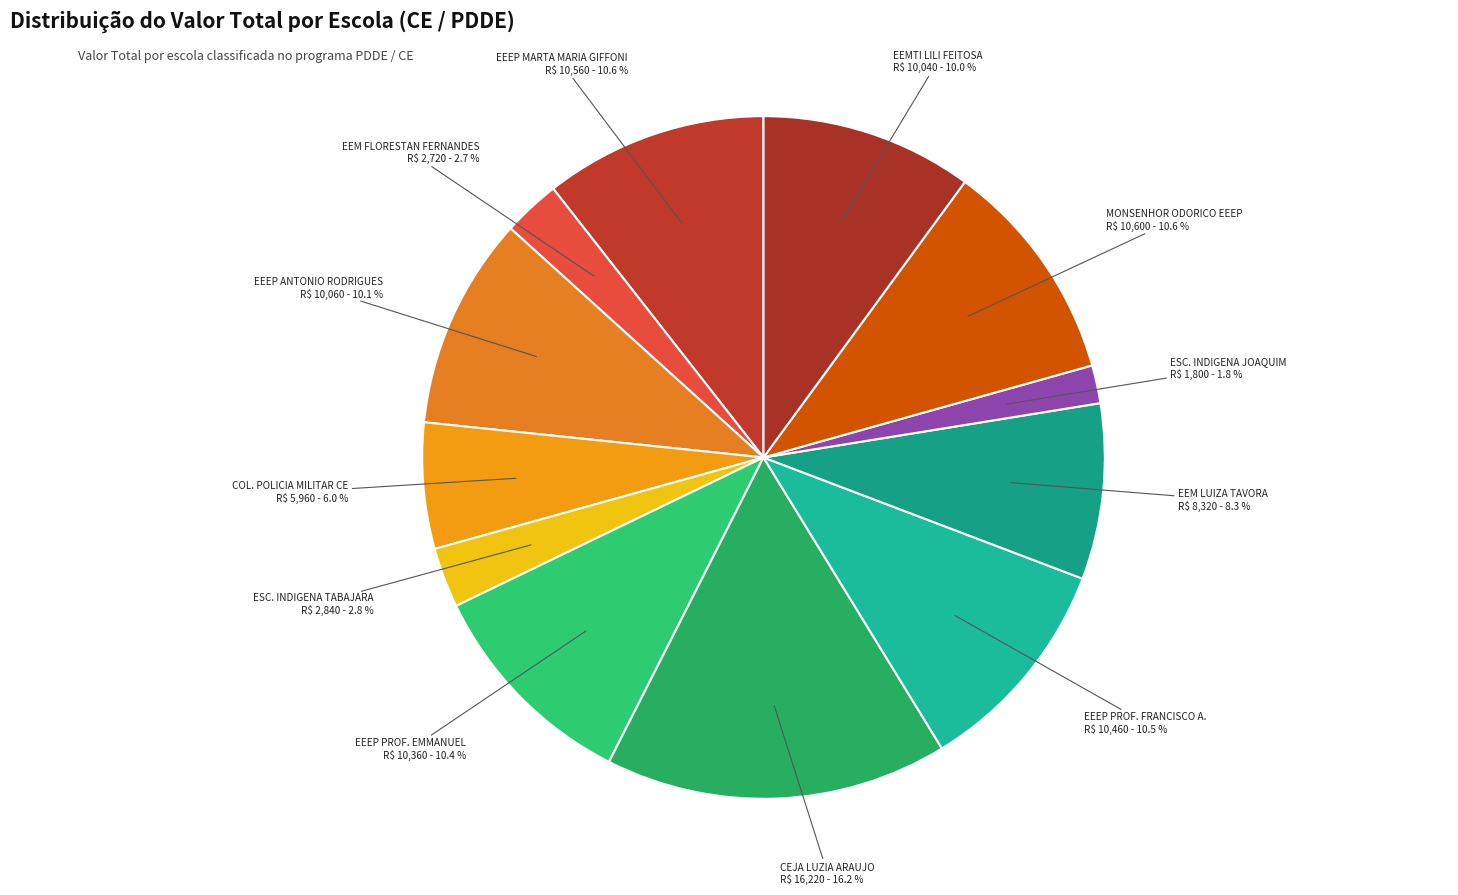

How many slices are in this pie chart?

12